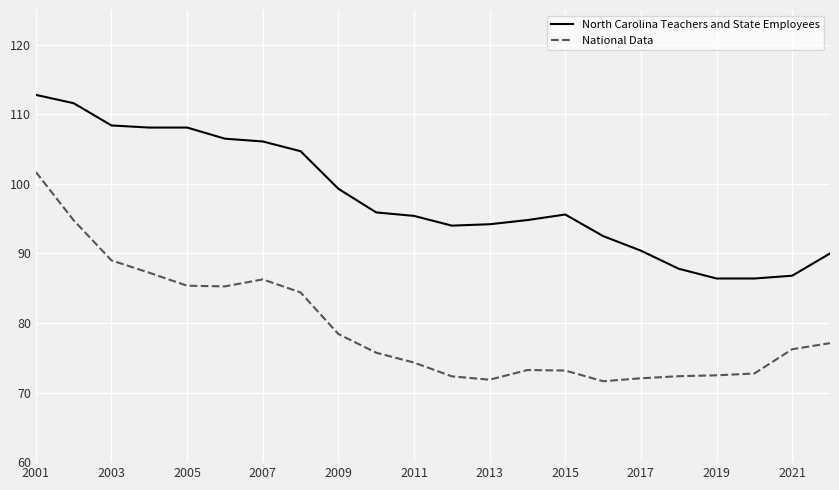

What is the smallest value displayed?

71.6